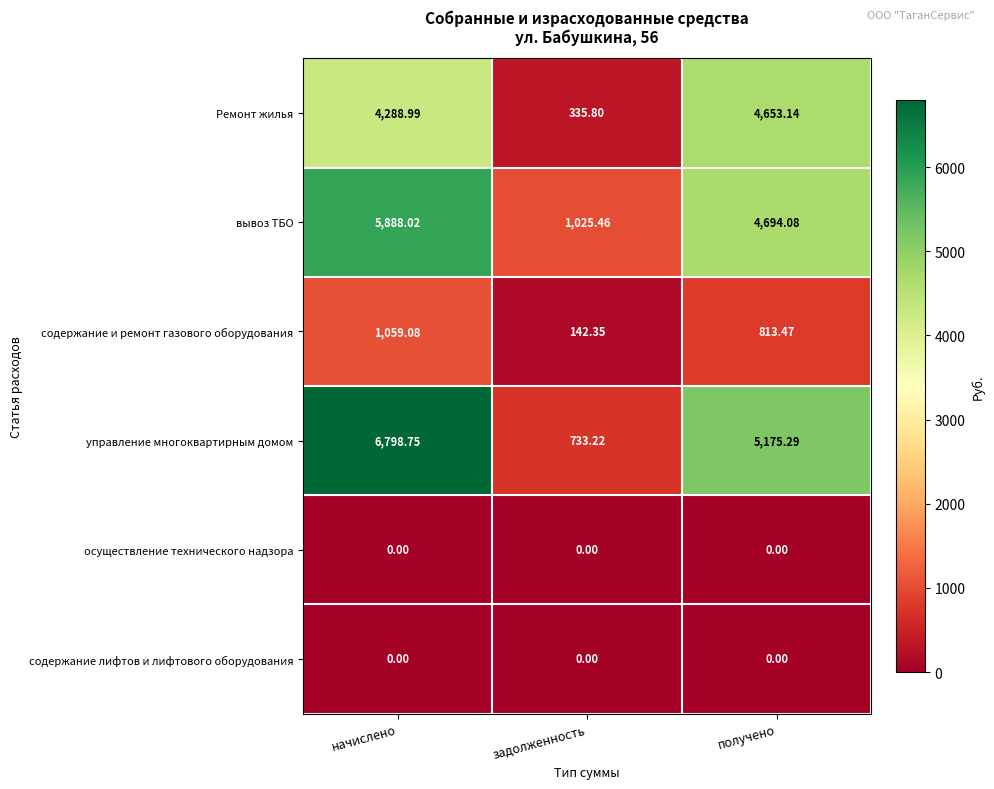

Which series has the largest range (max minus min)?

управление многоквартирным домом